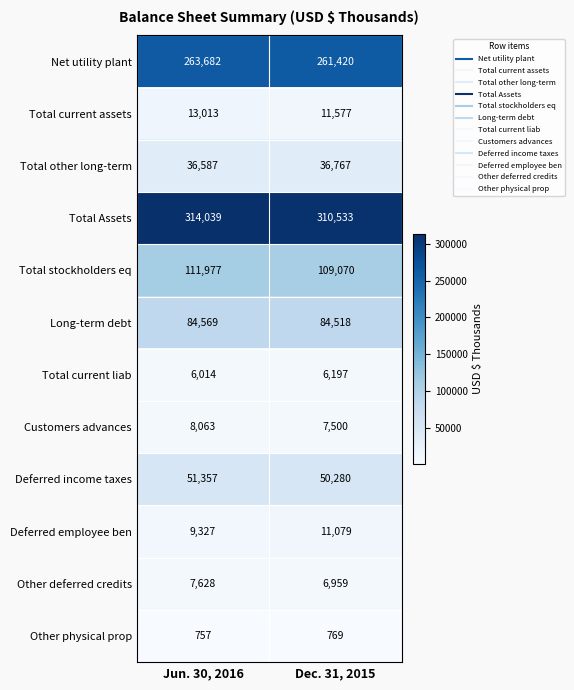

Read the Deferred income taxes value at Jun. 30, 2016.

51357